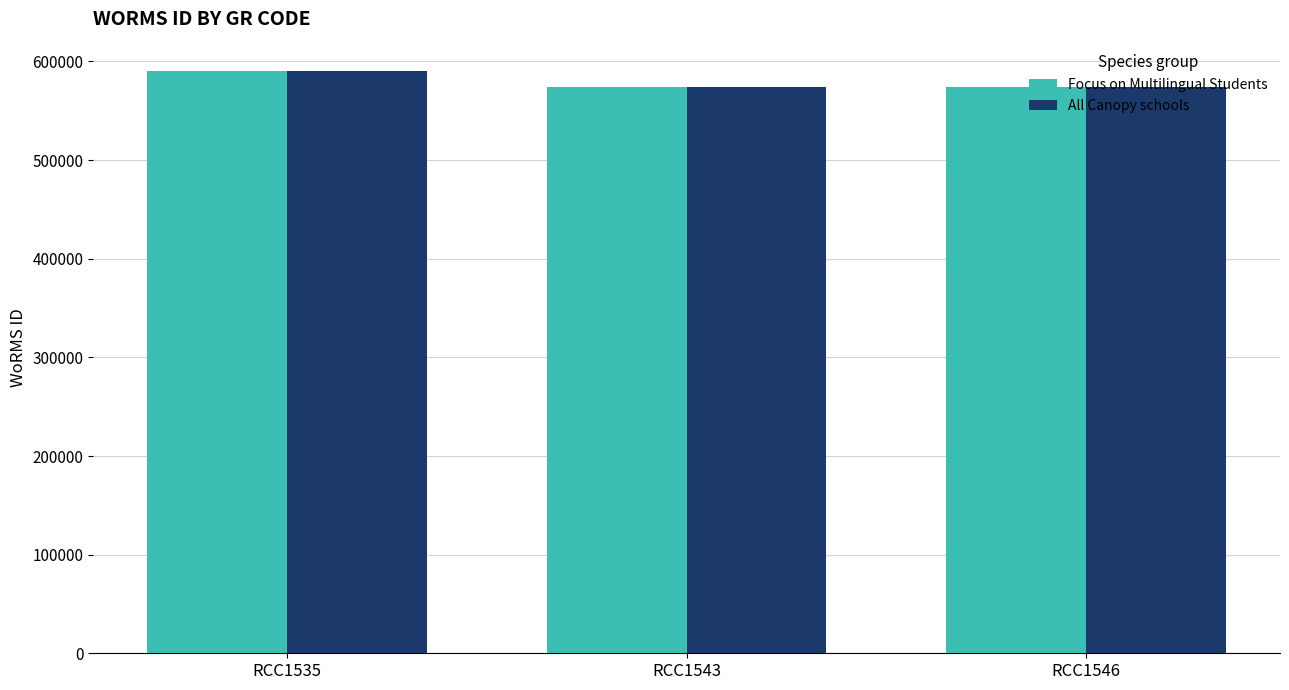

The value of Focus on Multilingual Students at RCC1543 is 573853. True or false?

True